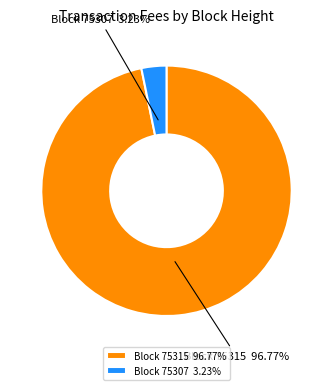

What is the majority slice?

Block 75315 96.77%